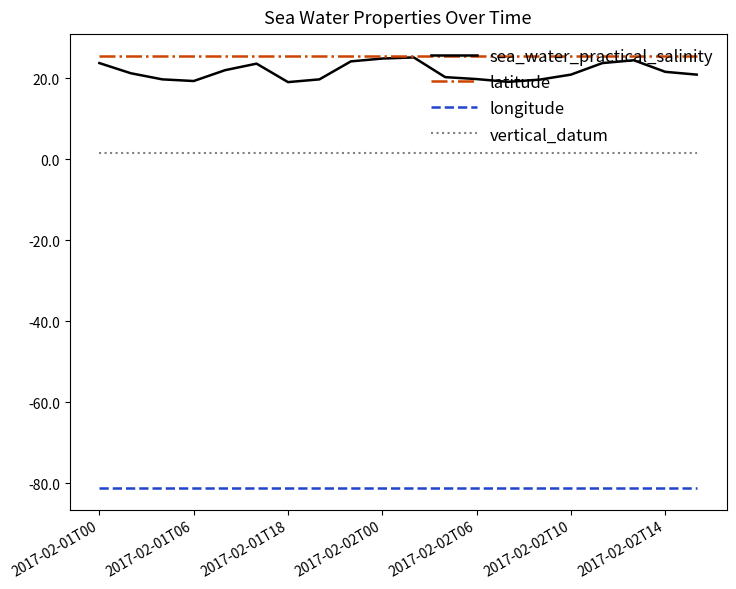

Which series has the largest range (max minus min)?

sea_water_practical_salinity